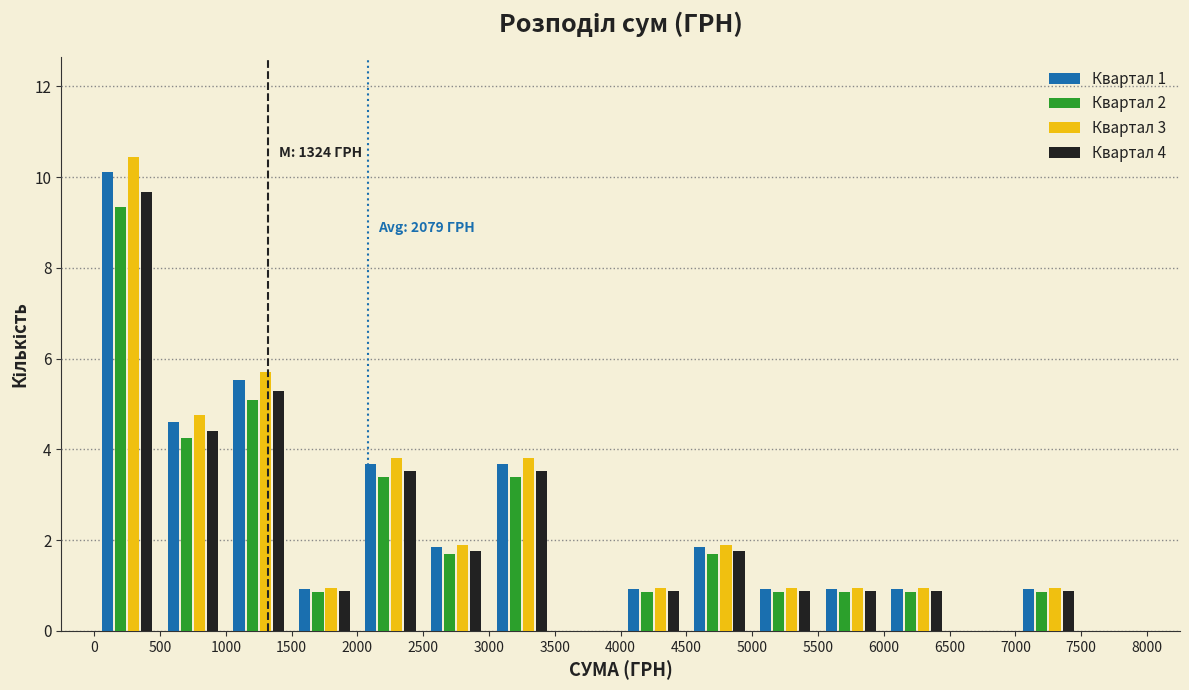

In the Квартал 1 series, which range on the x-axis has the tallest bar?

0 to 500